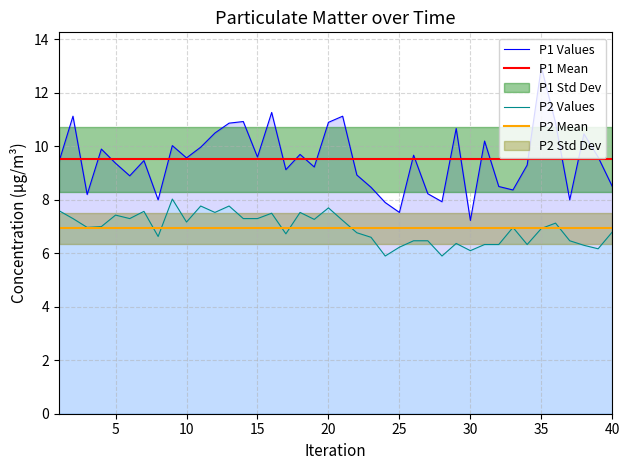

True or false: P1 Values and P2 Values cross at least once.

False